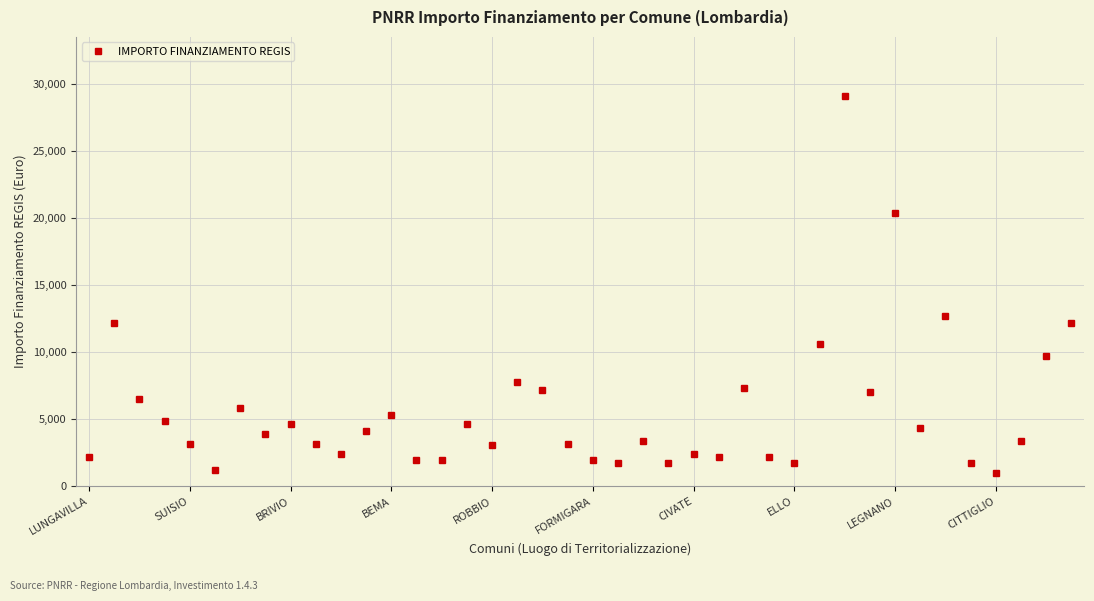

True or false: there are more than 1 points higher than both neighbors.

True